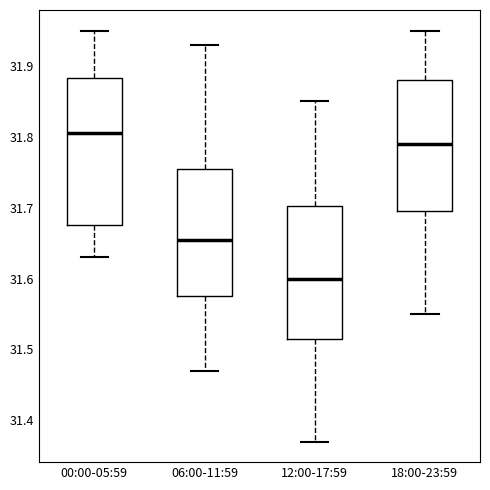

Which box has the lowest median line?

12:00-17:59